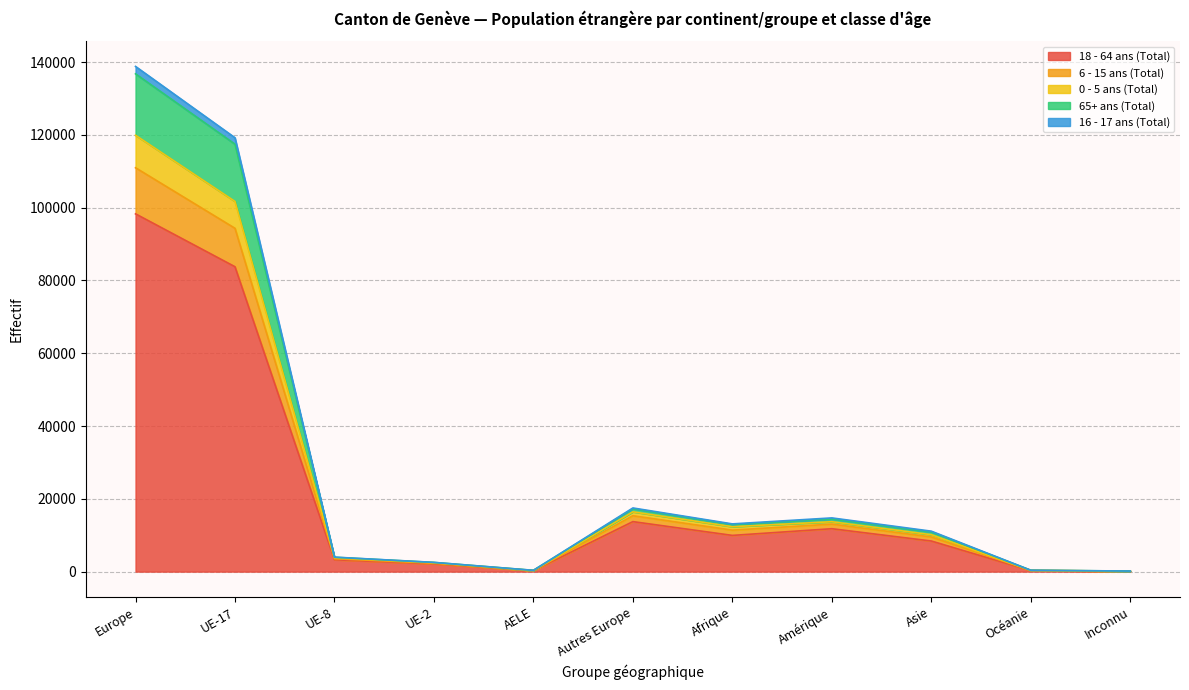

The value of 18 - 64 ans (Total) at UE-8 is 3255. True or false?

True